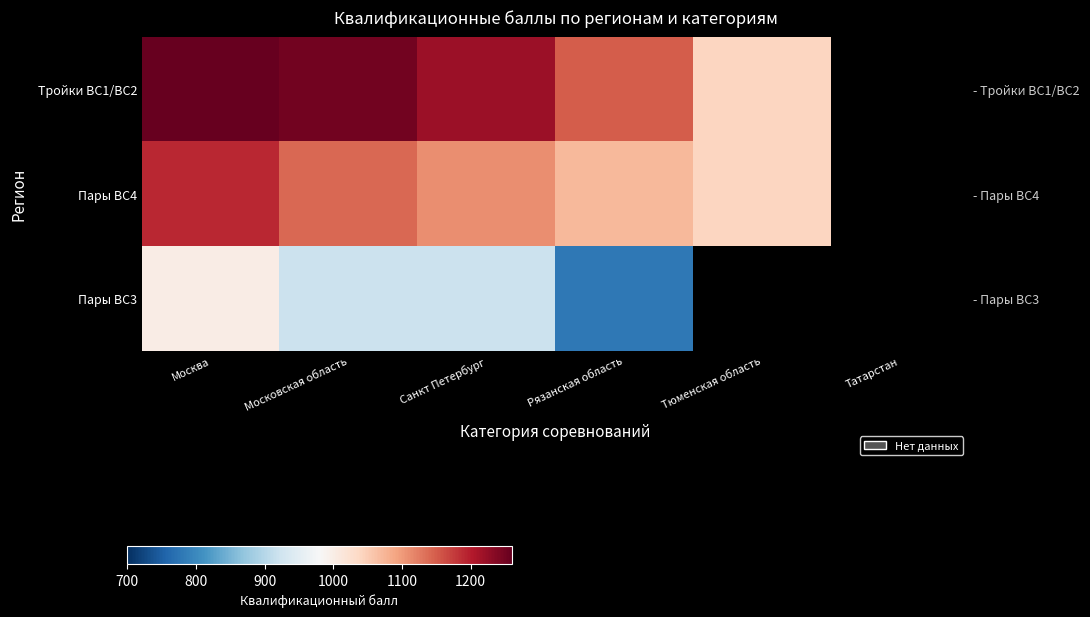

What is the greatest value displayed?

1260.0